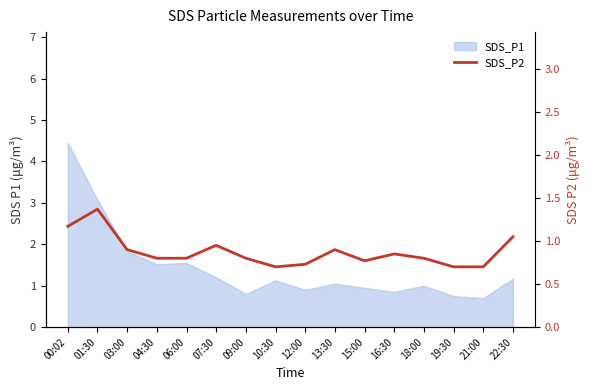

Where is the first local maximum?

01:30